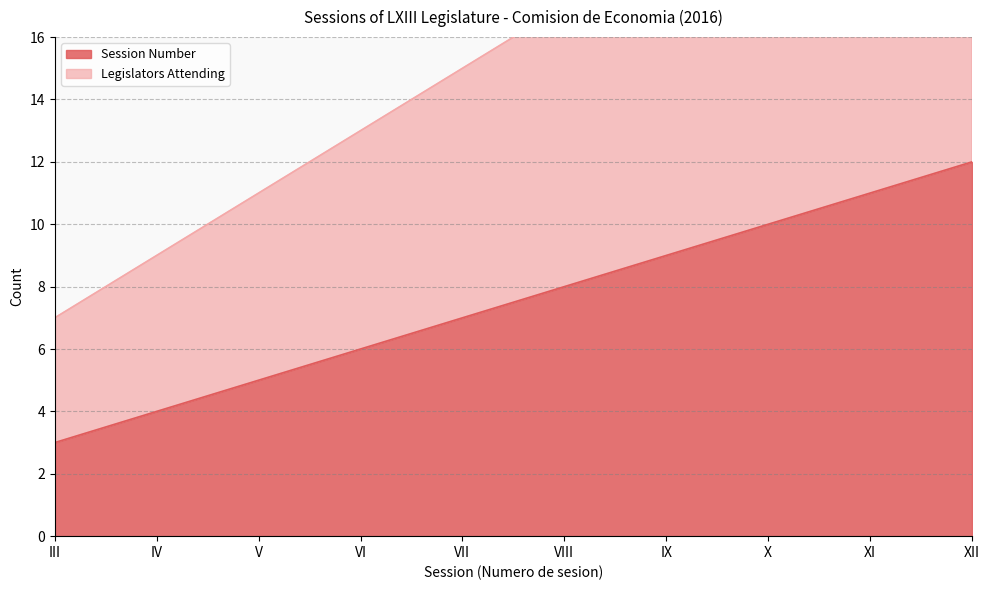

Is the value of Session Number at IV greater than the value of Legislators Attending at VI?

No